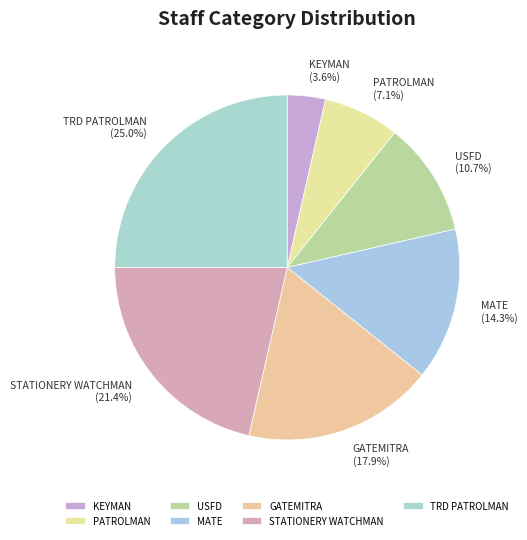

Is there a majority slice in this chart?

No